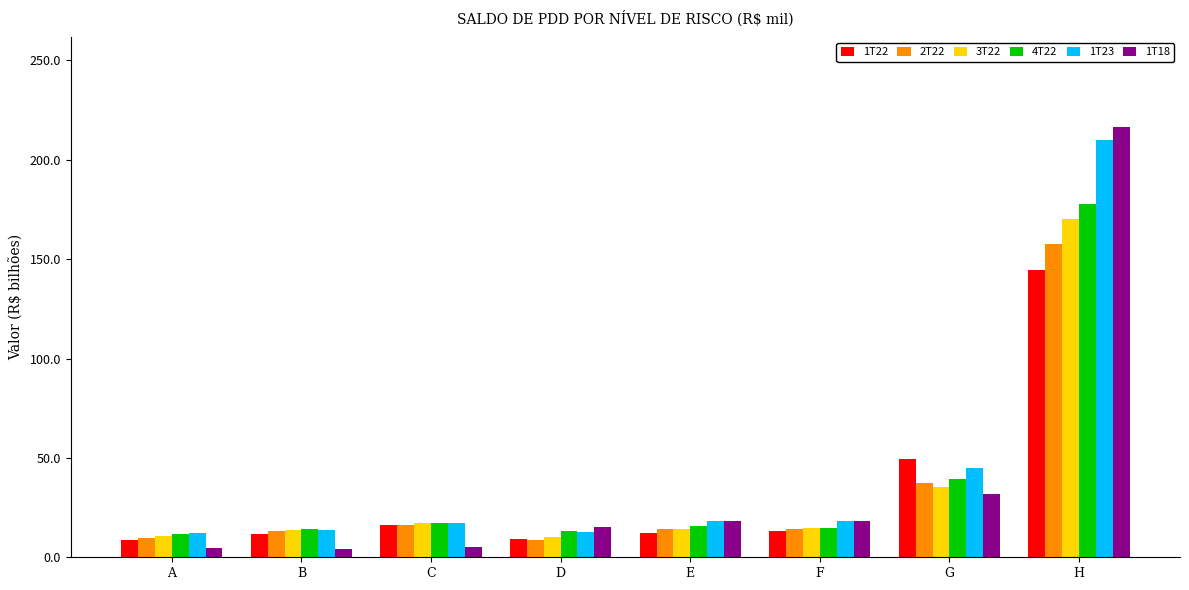

What is the difference between the 4T22 values at D and H?

164.6